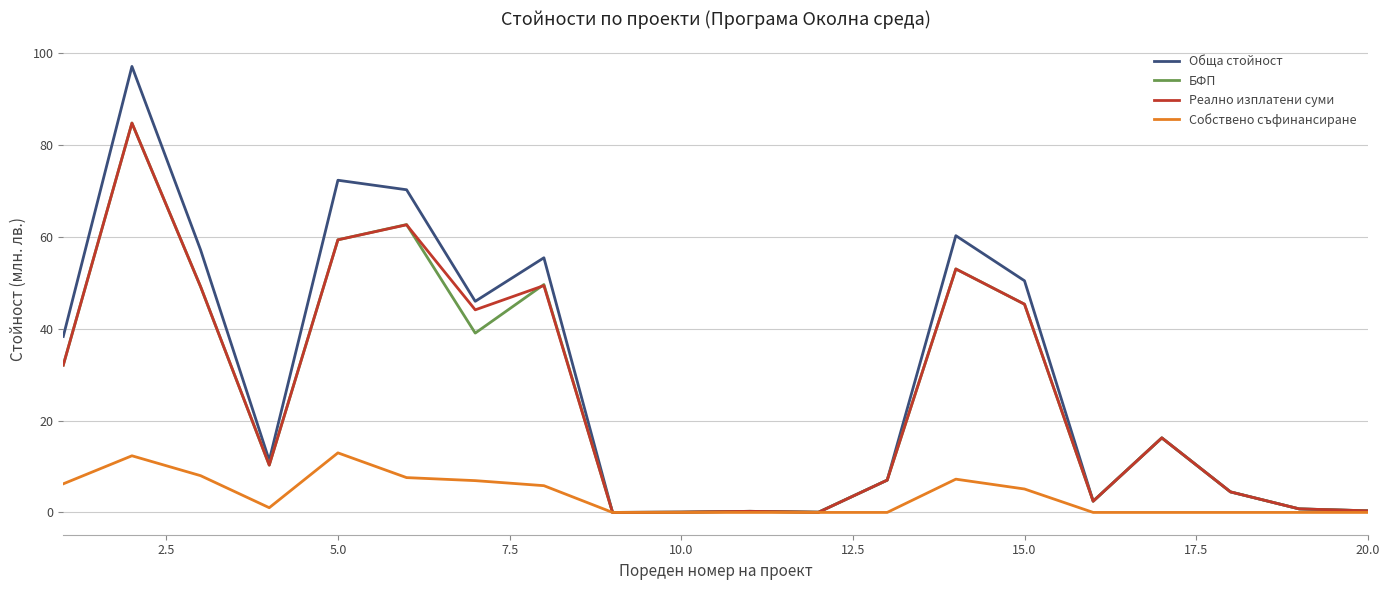

At how many categories does at least one series exceed 52?

6